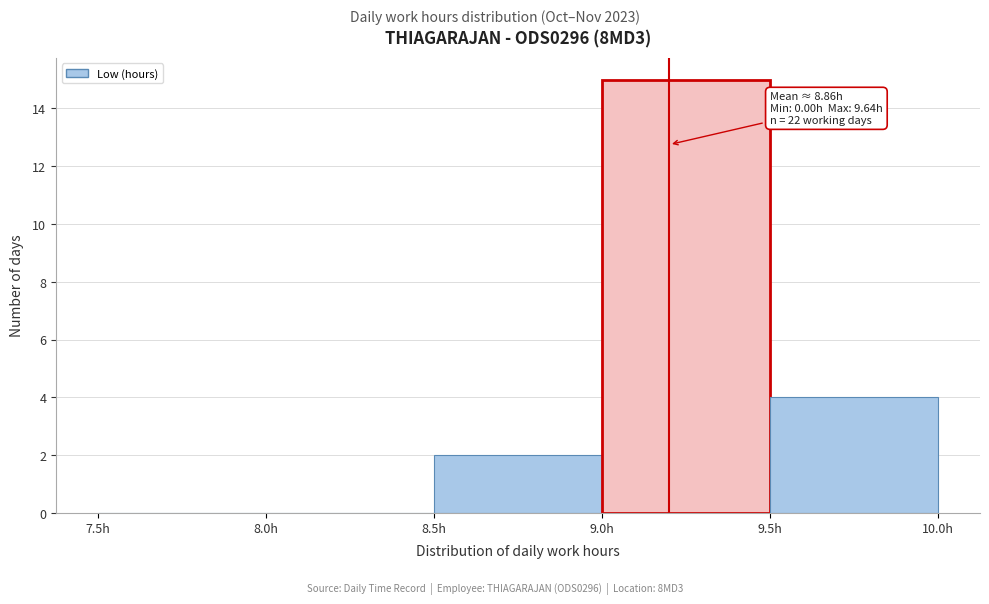

Which range on the x-axis has the tallest bar?

9.0 to 9.5